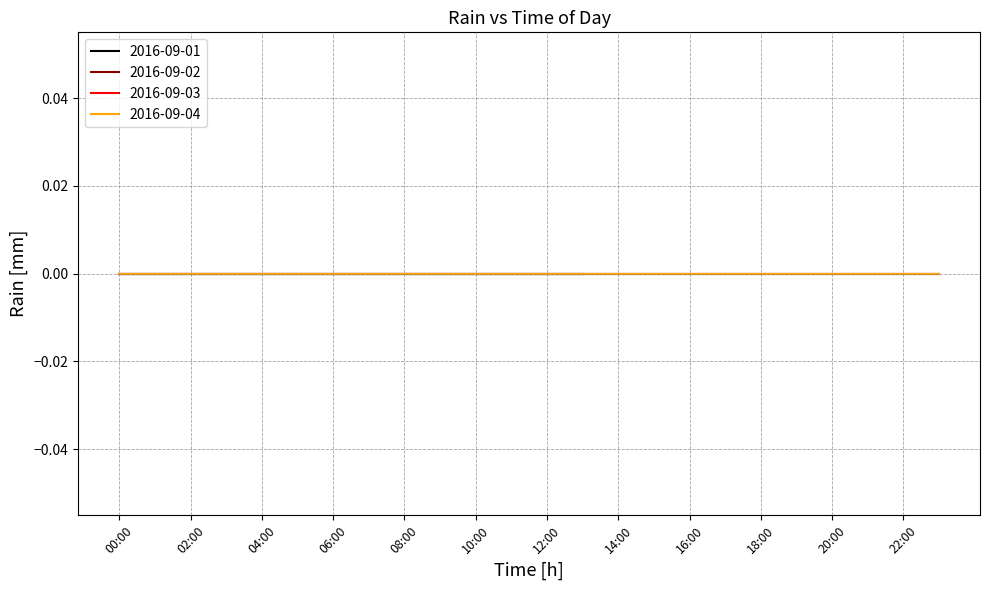

The value of 2016-09-02 at 11:00 is 0. True or false?

True